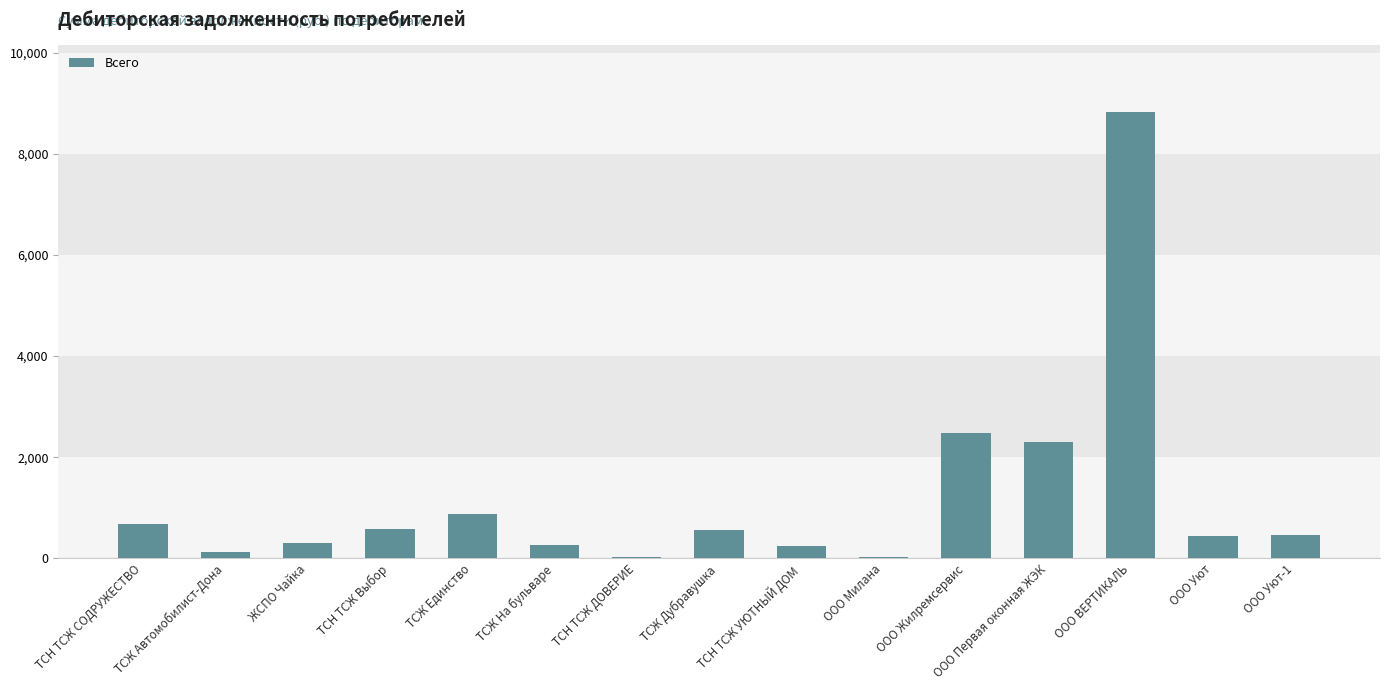

Are the bars horizontal?

No